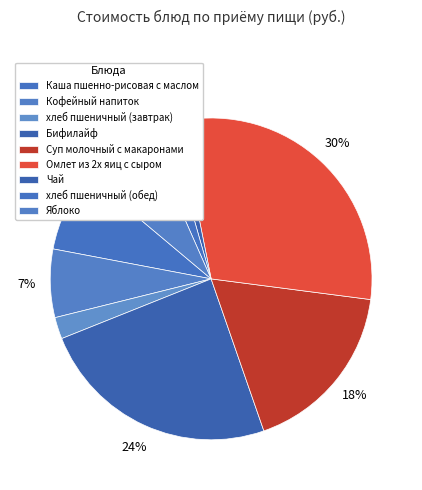

To the nearest percent, what is the difference between the Каша пшенно-рисовая с маслом and Кофейный напиток slice percentages?

1%